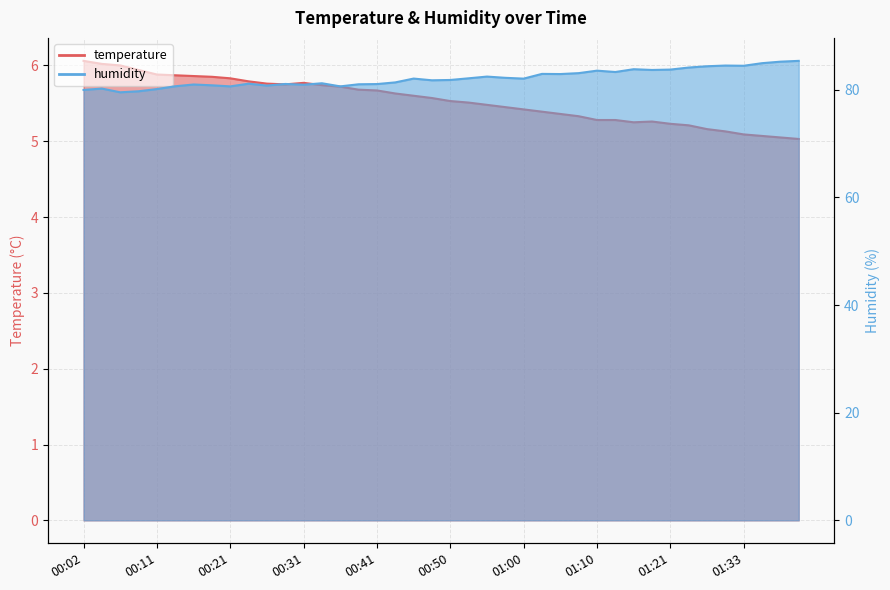

Count the number of categories in the chart.

40